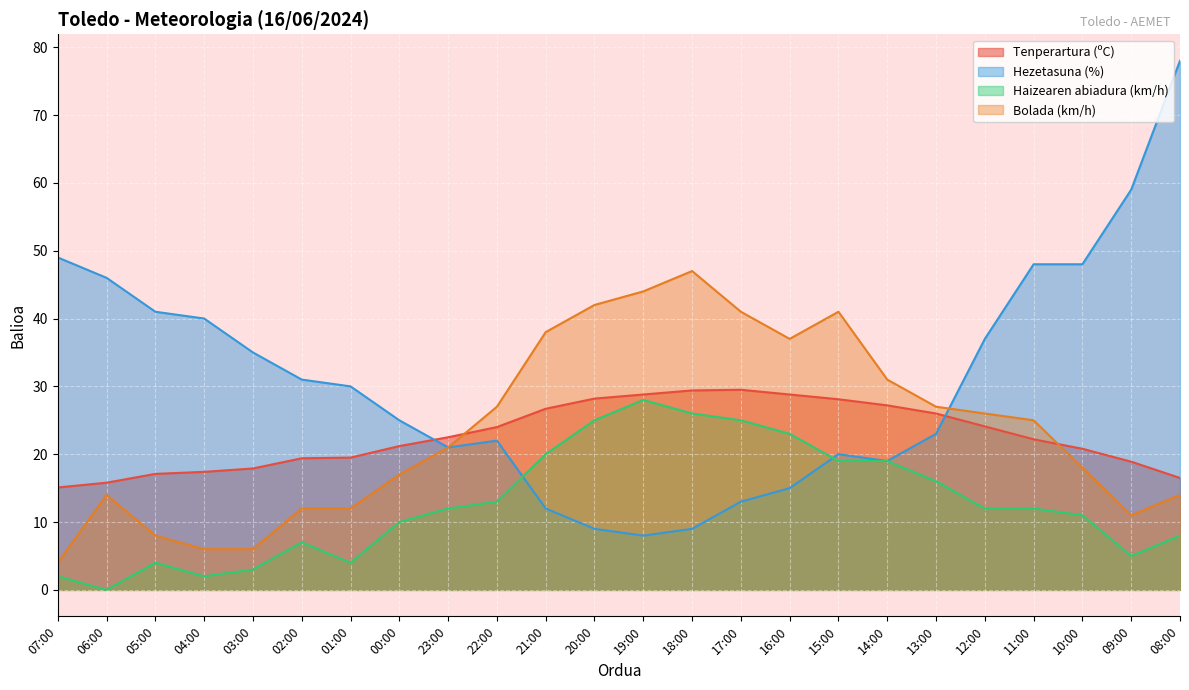

True or false: Hezetasuna (%) and Tenperartura (ºC) intersect in this chart.

True